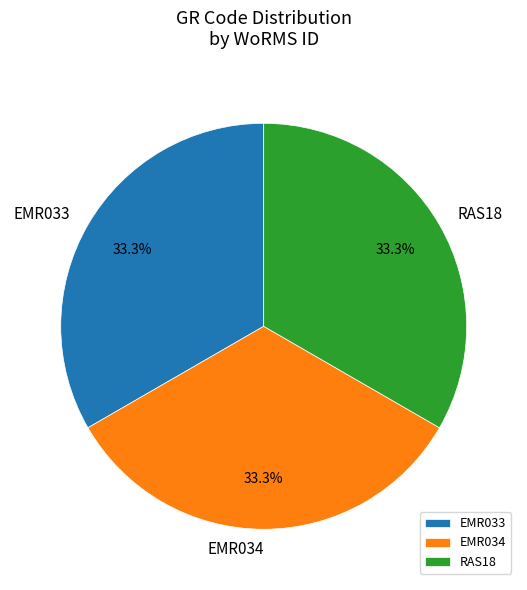

How many segments does this pie chart have?

3